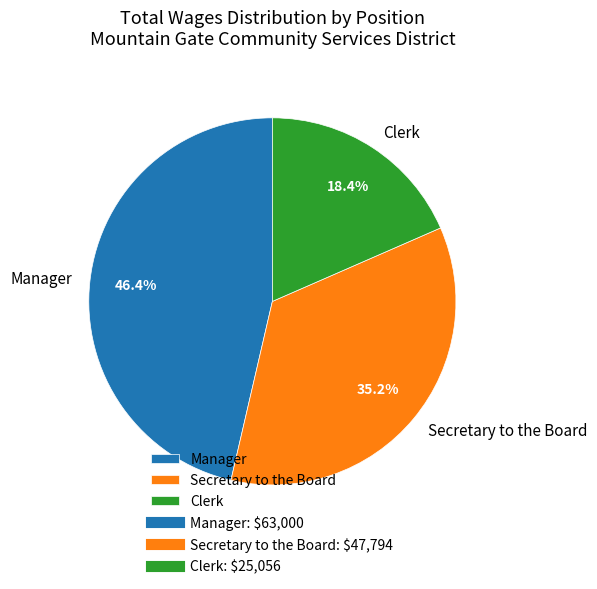

How many slices are in this pie chart?

3